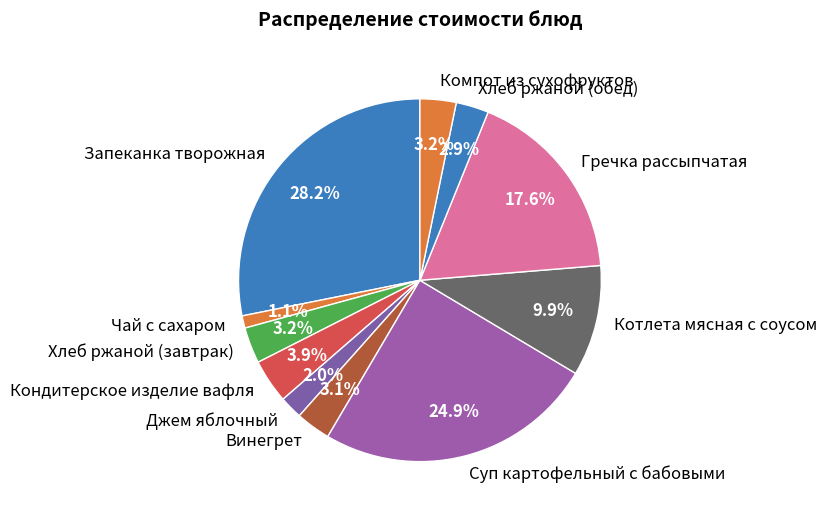

True or false: Гречка рассыпчатая accounts for 18% of the total.

True